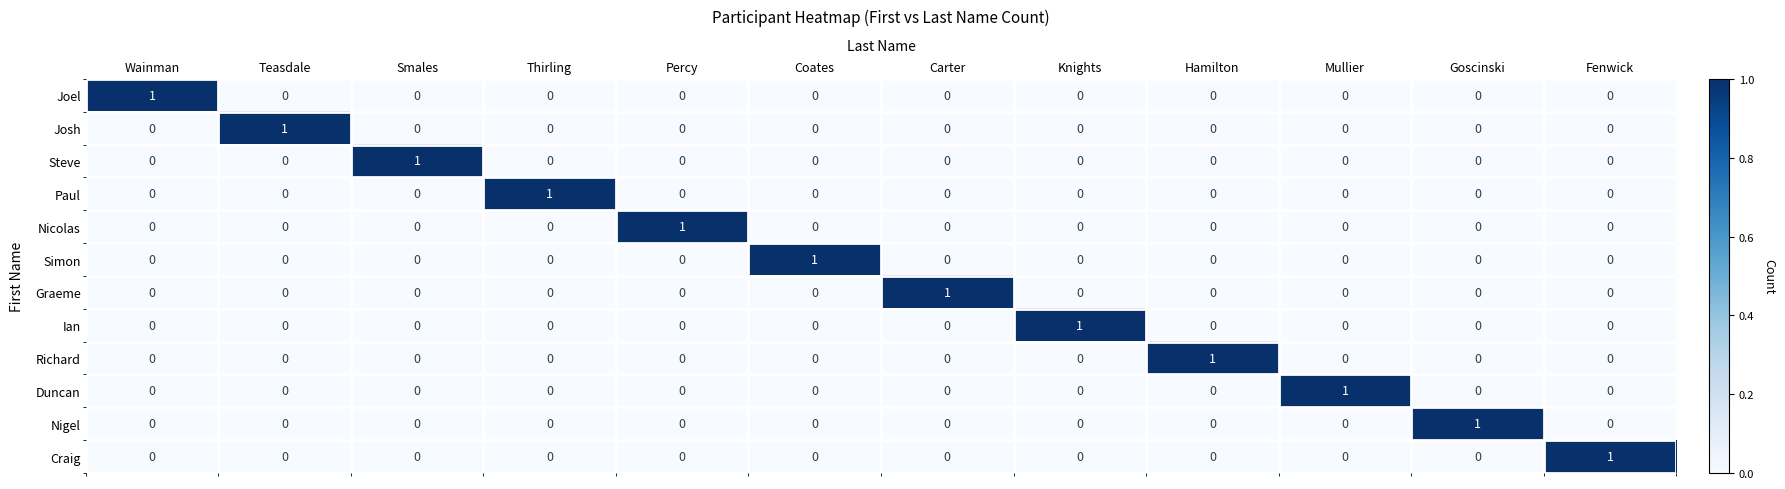

At how many categories does at least one series exceed 0?

12